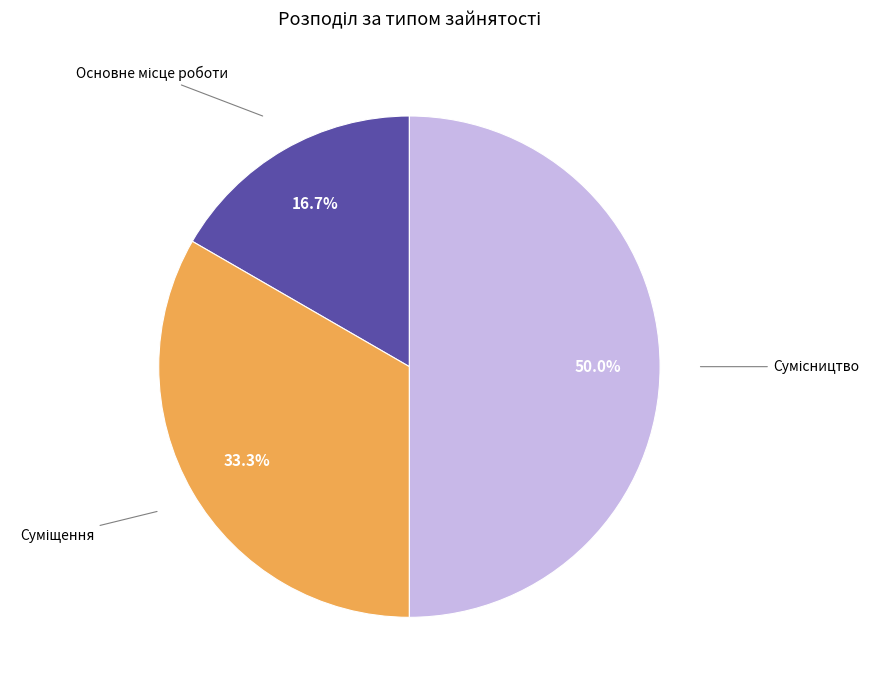

How many slices are in this pie chart?

3